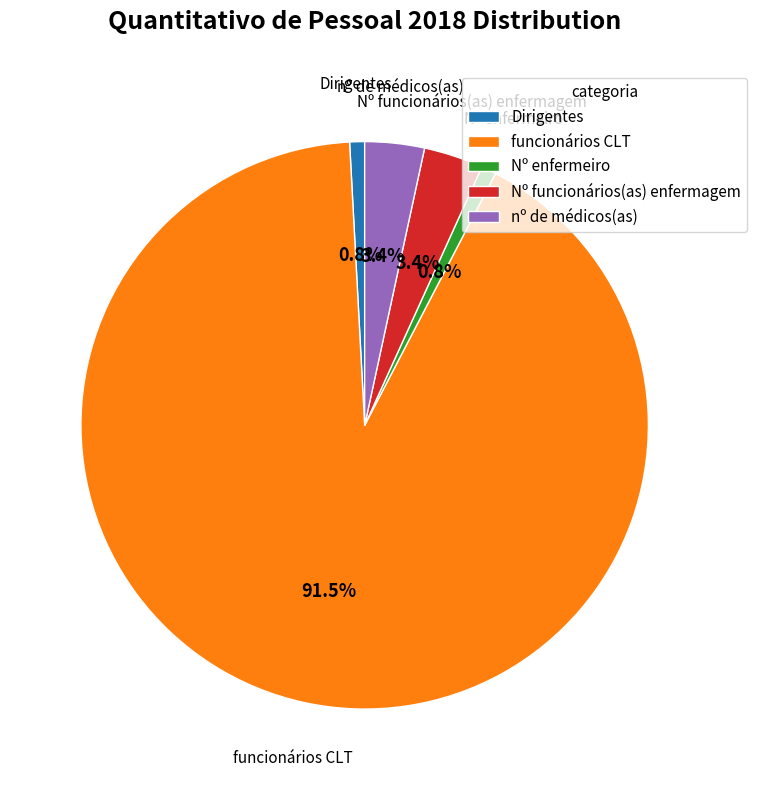

How much of the chart is everything except Dirigentes?

99.2%